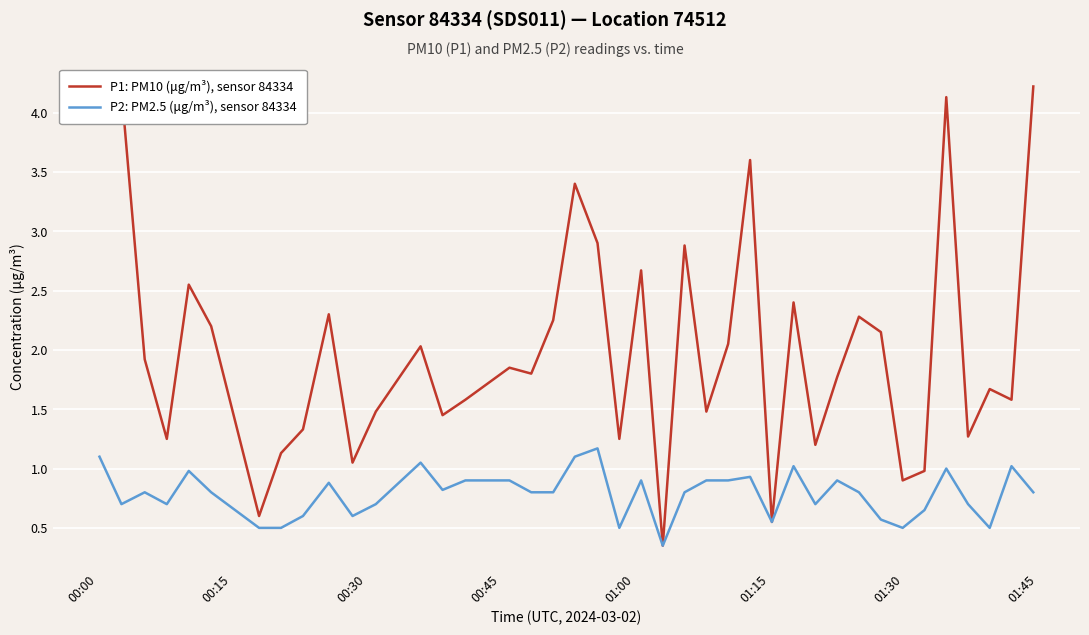

What is the greatest value displayed?

4.2